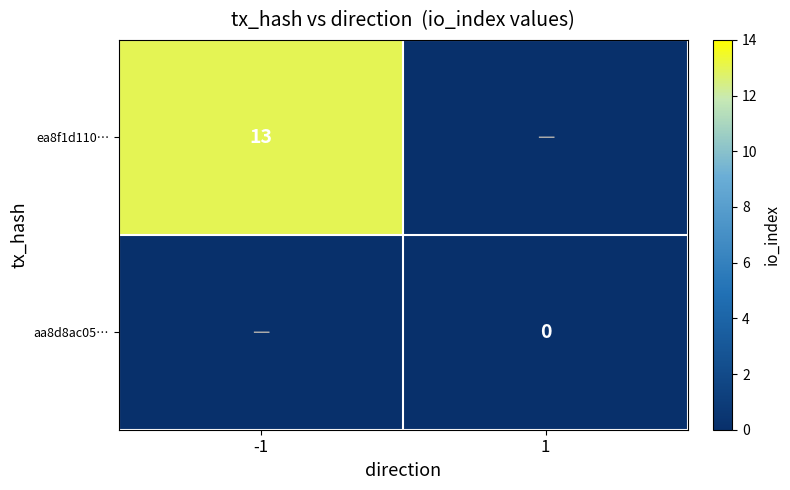

At which label does aa8d8ac05… reach its minimum?

-1